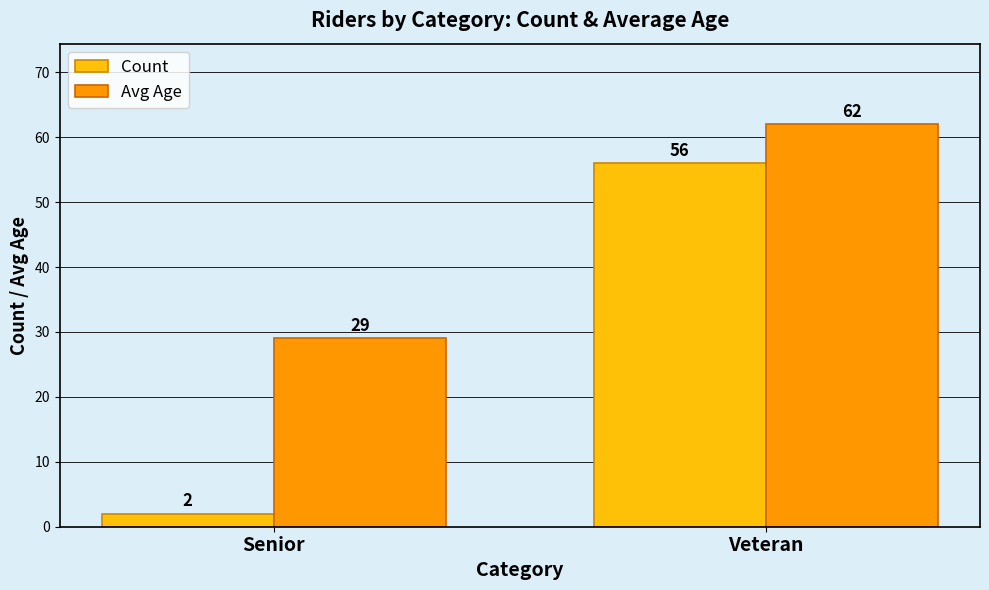

What is the average value of the Avg Age series?

46